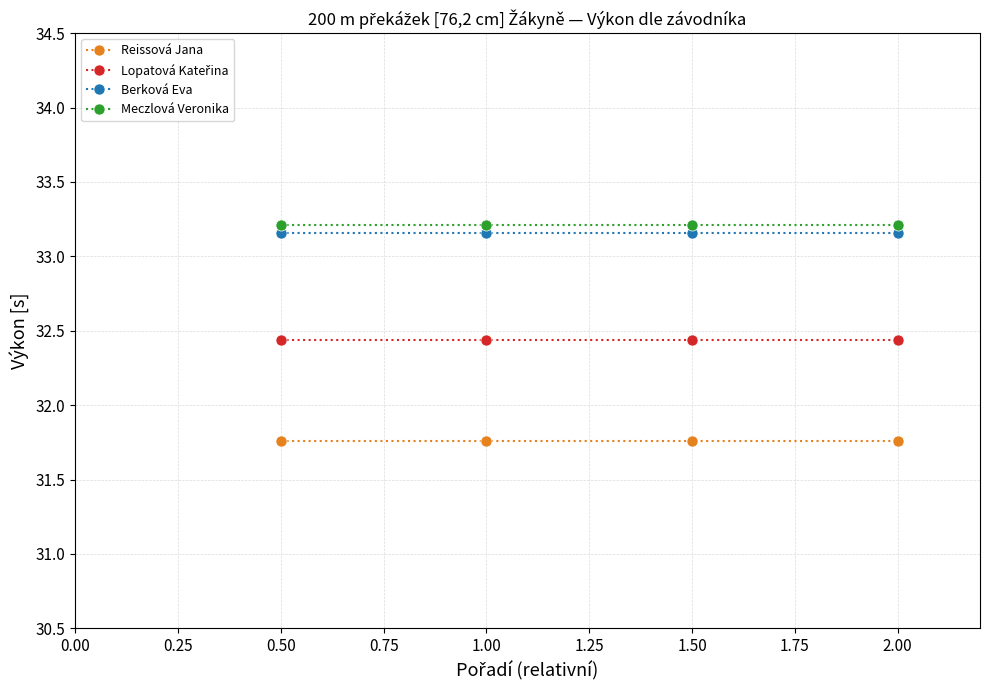

True or false: Reissová Jana and Berková Eva cross at least once.

False